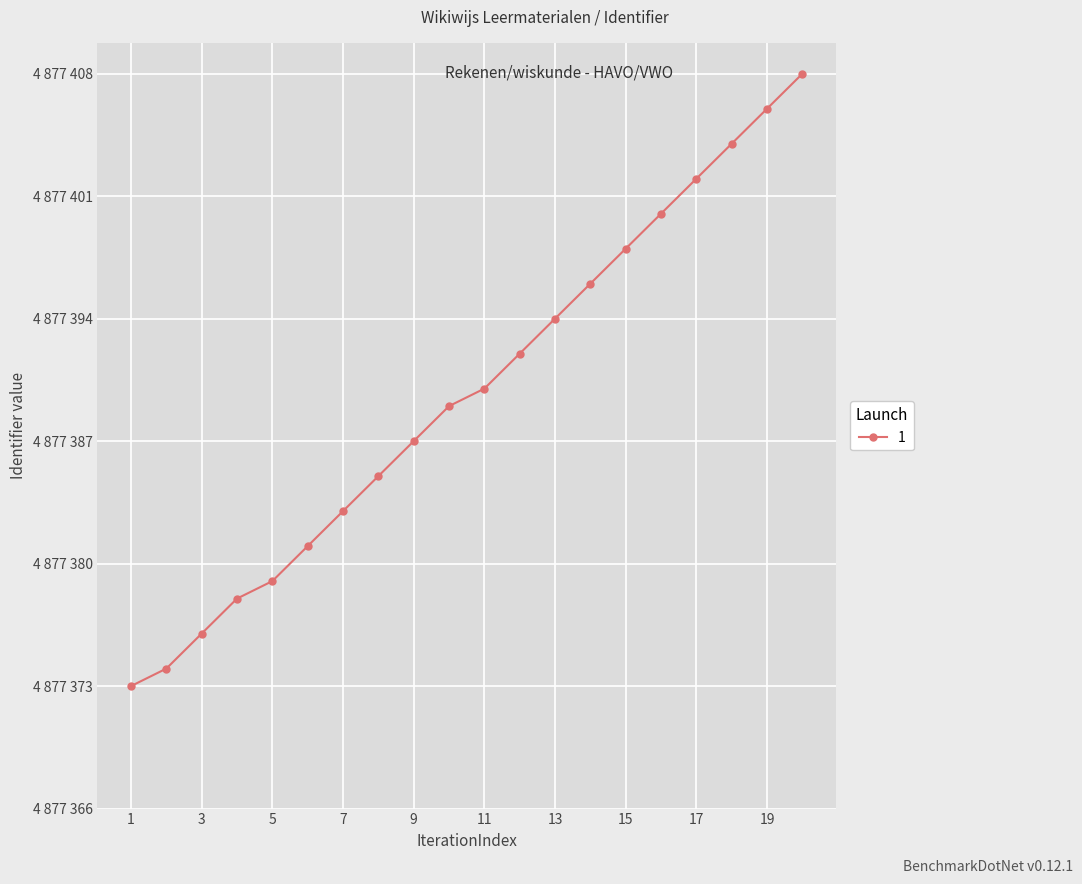

Does the chart have visible grid lines?

Yes